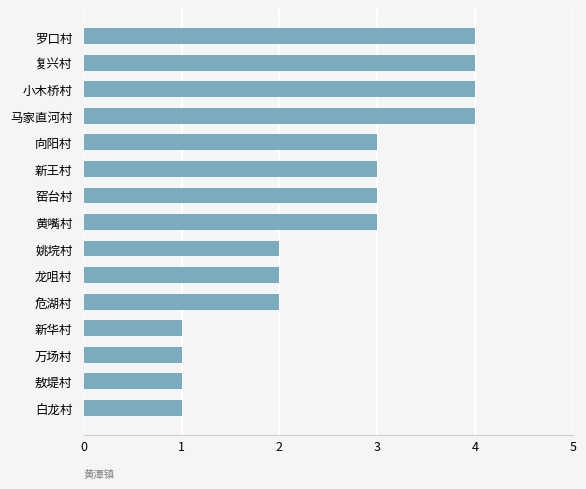

Reading bottom to top, extract all data points from this chart.

1	1	1	1	2	2	2	3	3	3	3	4	4	4	4